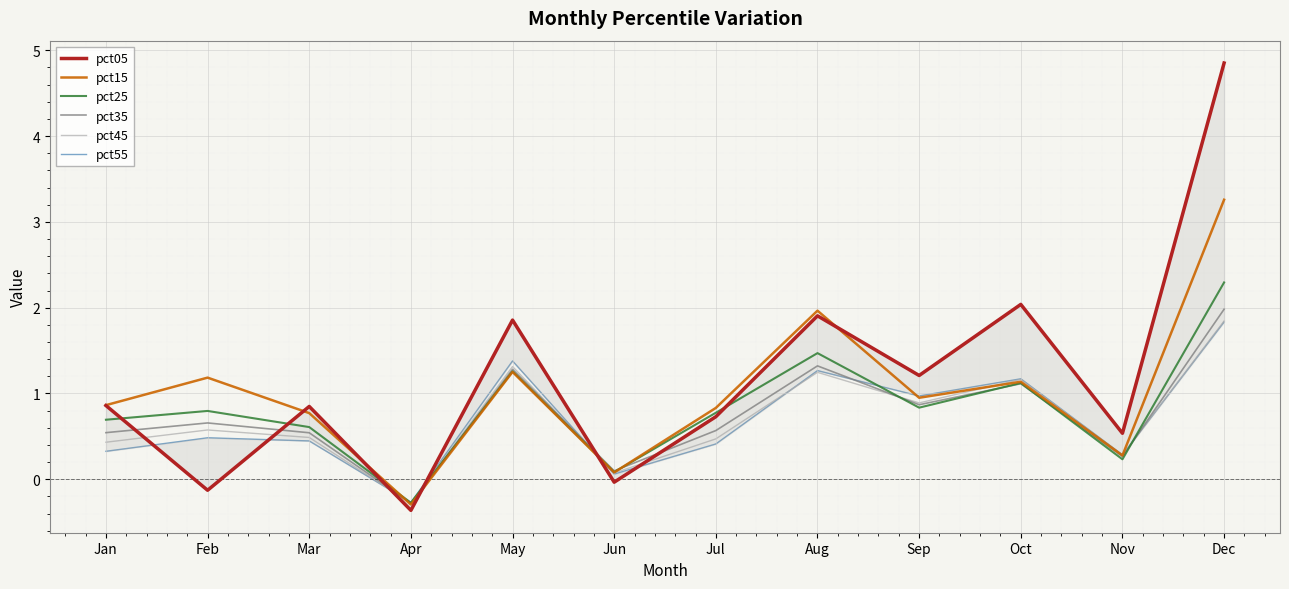

Where is the first local maximum for pct15?

Feb